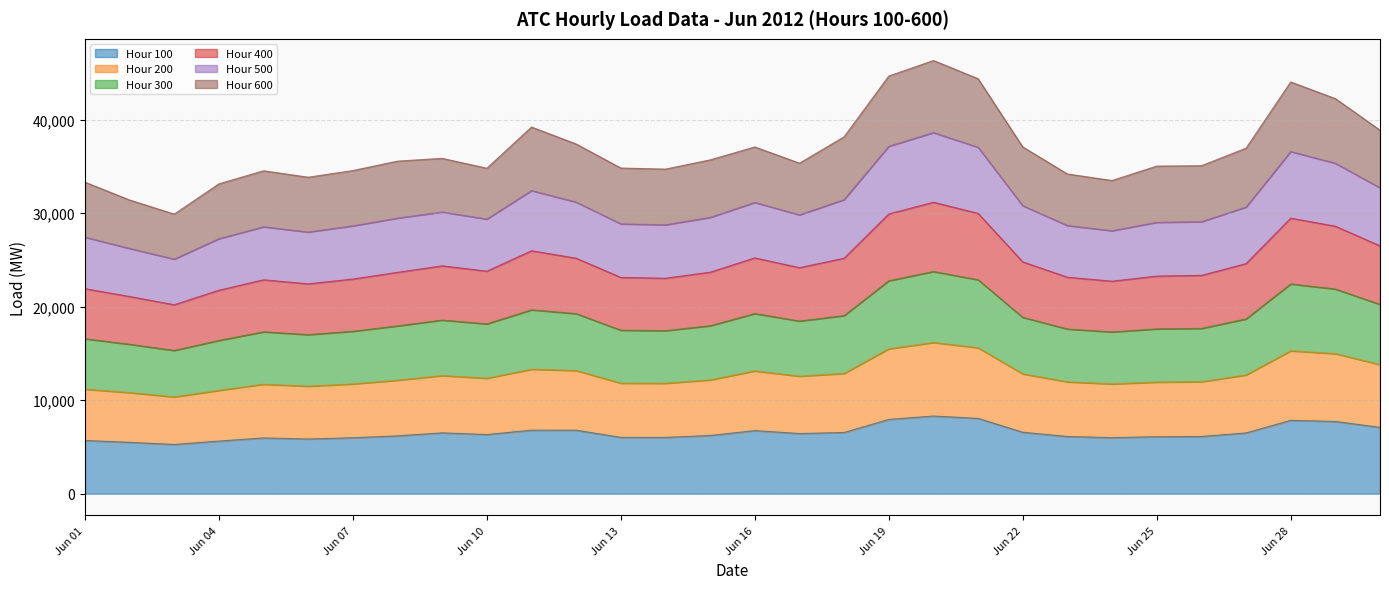

Which series has the largest range (max minus min)?

400